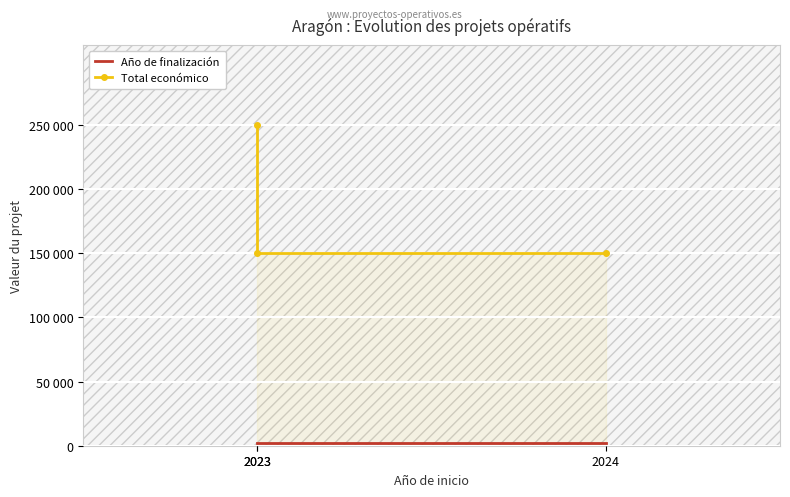

What is the difference between the maximum and minimum values in the Año de finalización series?

1